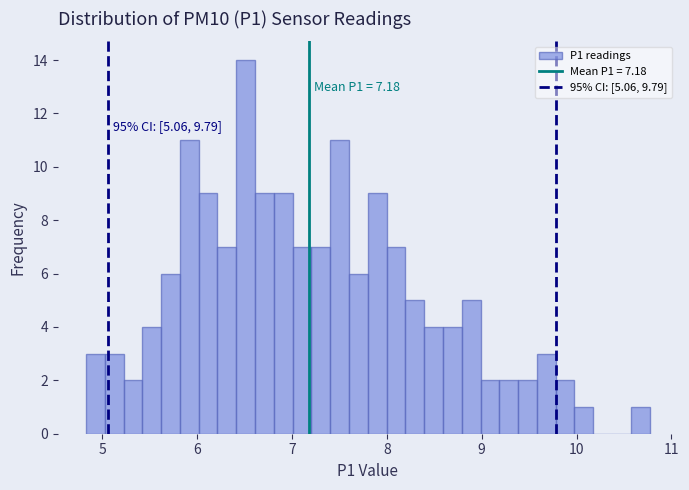

Around what value on the x-axis is the tallest bar? Give the approximate position of its centre, as read against the axis.

6.5